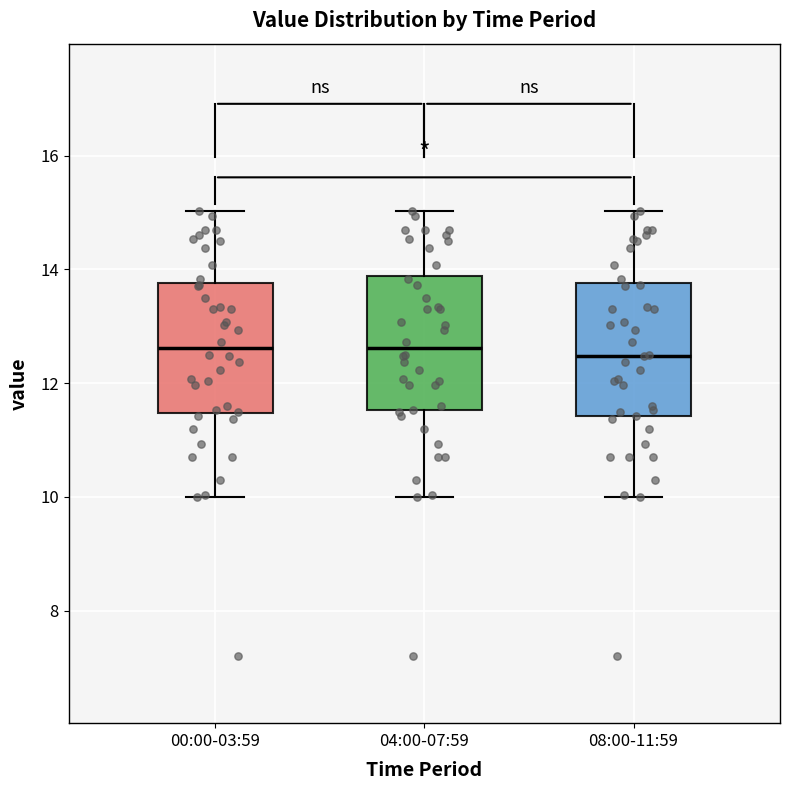

Reading left to right, transcribe this box plot: for each box, give where its median line is, the range the box spans, and where its two whiskers end, as read against the y-axis. The values are not printed on the chart, so give them approximately, as read against the axis.

00:00-03:59: median 12.6, box 11.4 to 13.8, whiskers 10.0 to 15.0
04:00-07:59: median 12.6, box 11.6 to 13.8, whiskers 10.0 to 15.0
08:00-11:59: median 12.4, box 11.4 to 13.8, whiskers 10.0 to 15.0